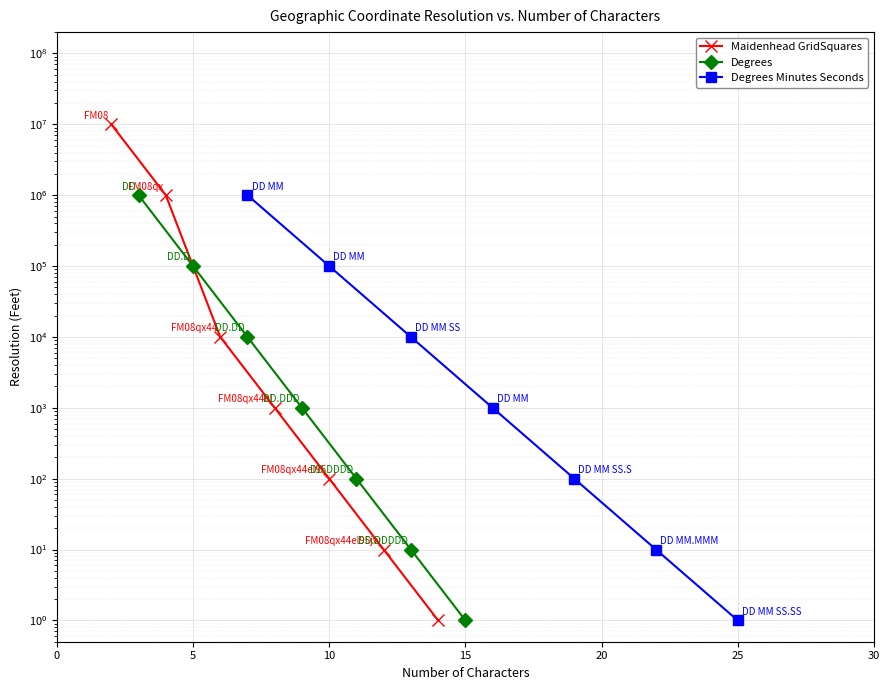

What is the highest value of the Degrees series?

1000000